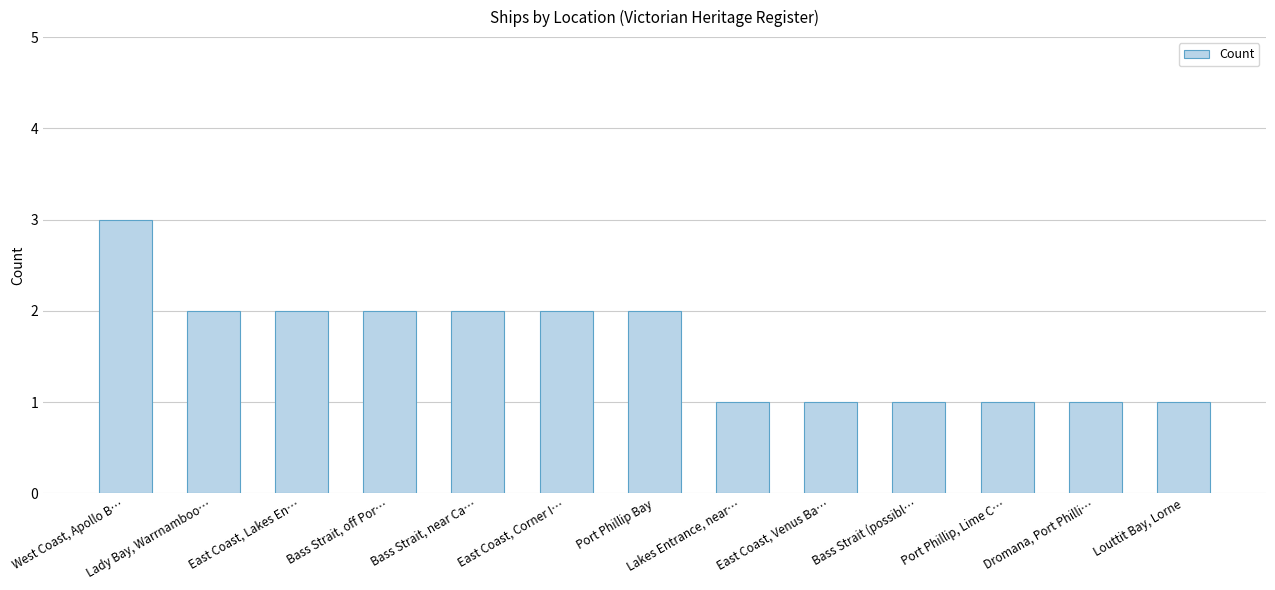

What is the label of the 13th bar from the left?

Louttit Bay, Lorne